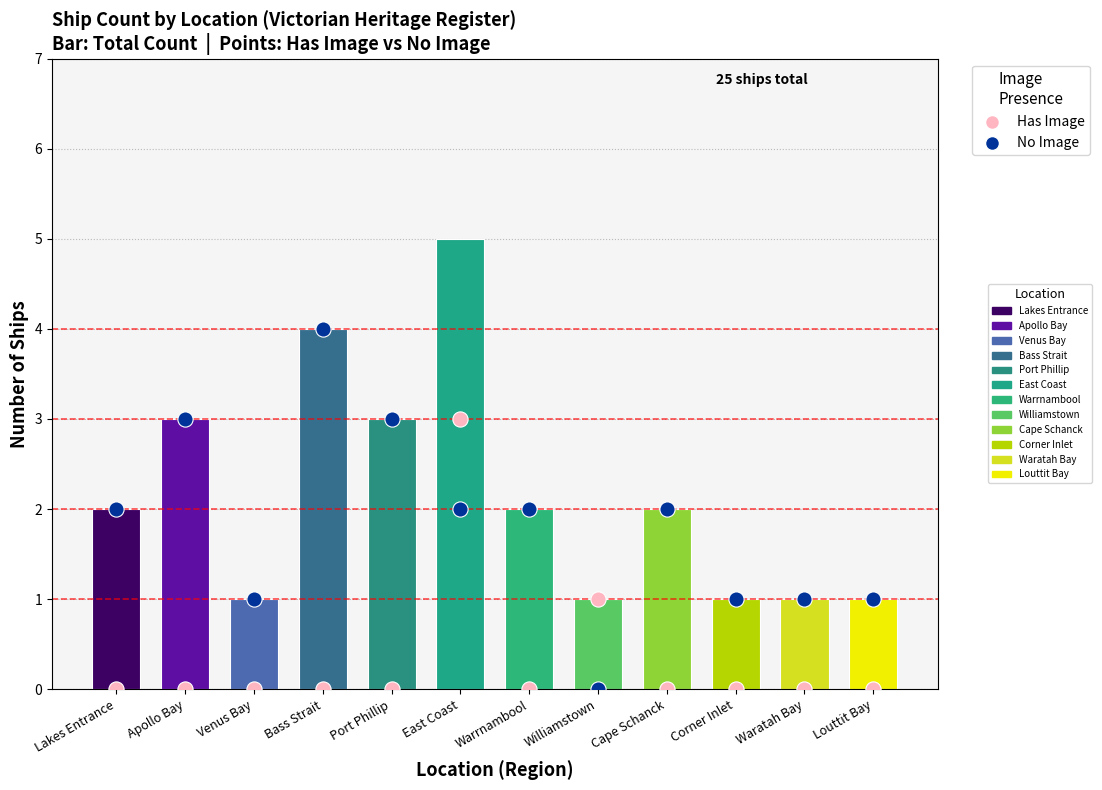

What is the total value across all series at East Coast?

5